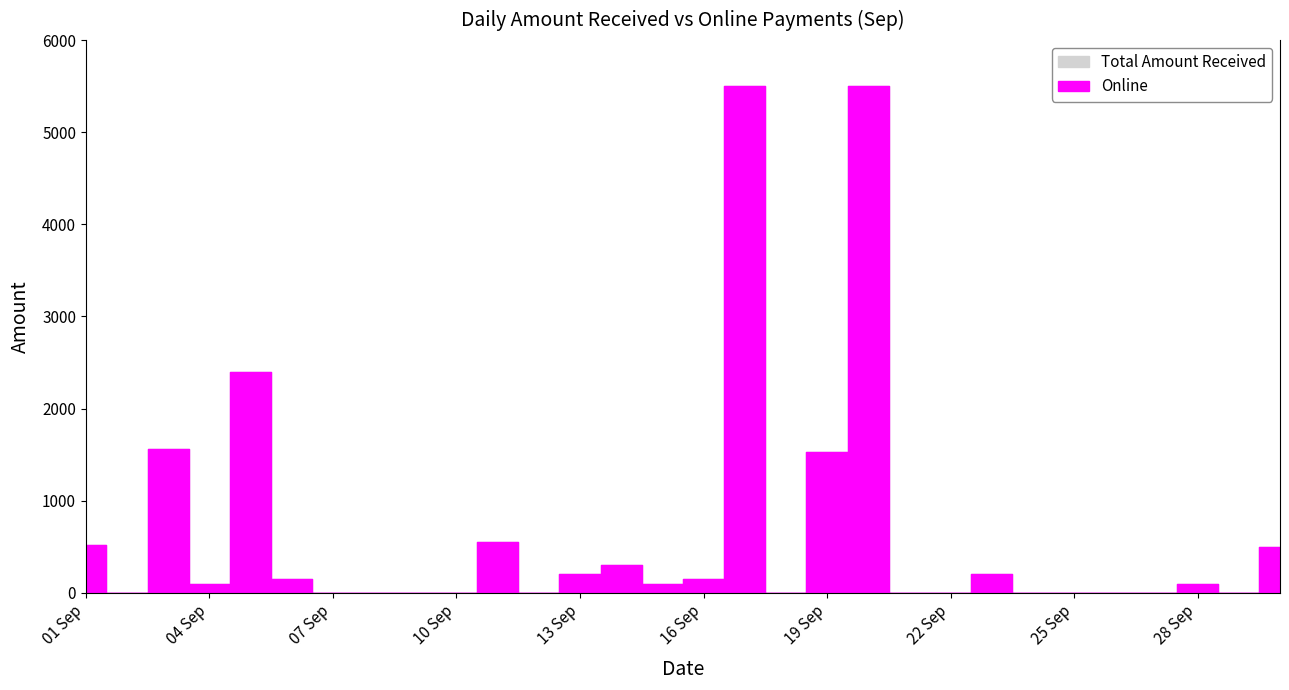

True or false: Online has more than 1 interior local peaks.

True